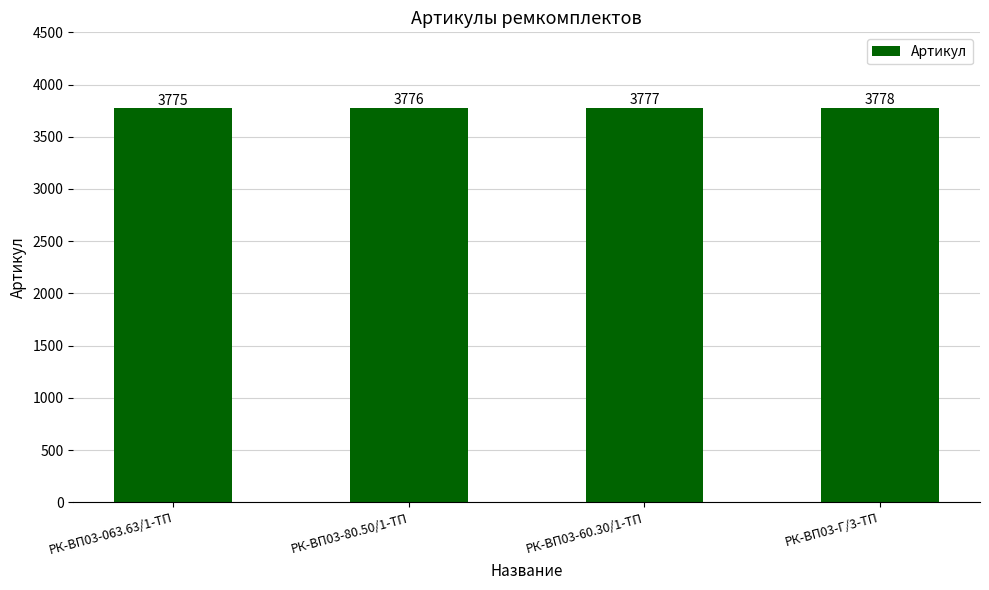

What is the change in value from РК-ВП03-60.30/1-ТП to РК-ВП03-Г/3-ТП?

+1